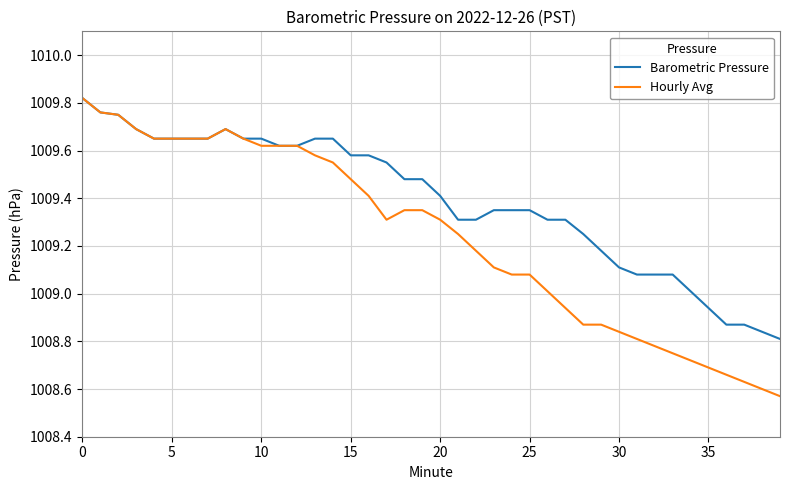

List the series in order of their overall mean, highest first.

Barometric Pressure, Hourly Avg